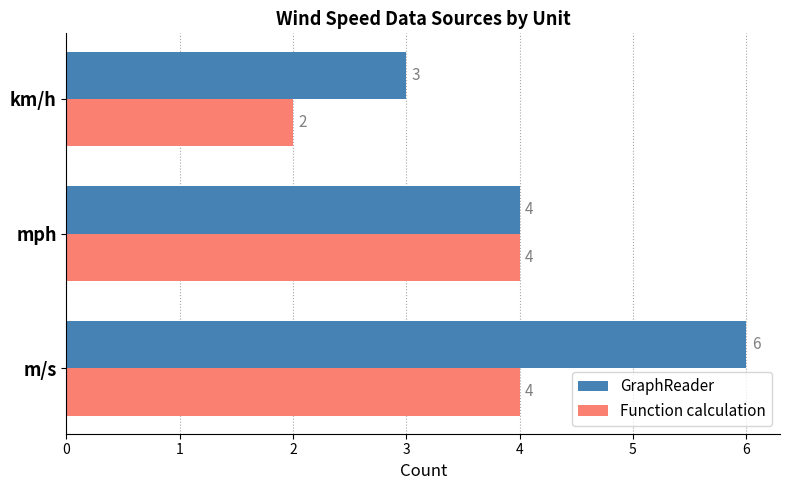

At which label is GraphReader closest to 4?

mph